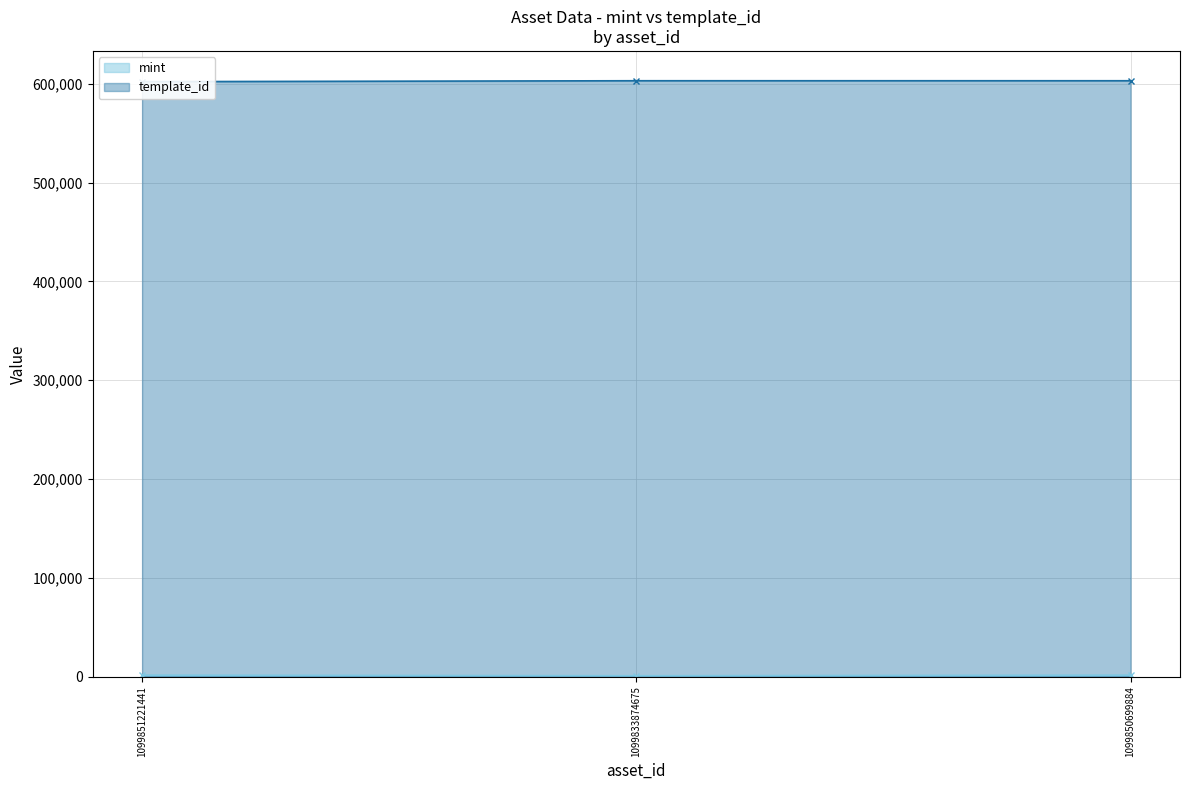

At how many categories does at least one series exceed 91449?

3